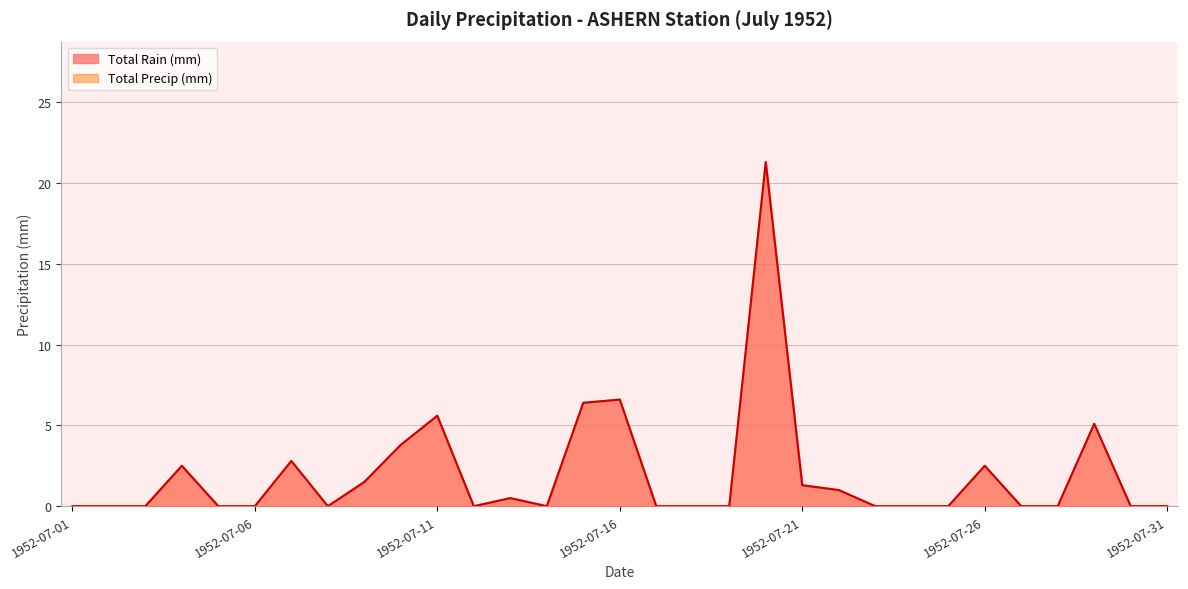

Reading right to left, extract all data points from this chart.

Total Rain (mm): 0.0	0.0	5.1	0.0	0.0	2.5	0.0	0.0	0.0	1.0	1.3	21.3	0.0	0.0	0.0	6.6	6.4	0.0	0.5	0.0	5.6	3.8	1.5	0.0	2.8	0.0	0.0	2.5	0.0	0.0	0.0
Total Precip (mm): 0.0	0.0	5.1	0.0	0.0	2.5	0.0	0.0	0.0	1.0	1.3	21.3	0.0	0.0	0.0	6.6	6.4	0.0	0.5	0.0	5.6	3.8	1.5	0.0	2.8	0.0	0.0	2.5	0.0	0.0	0.0